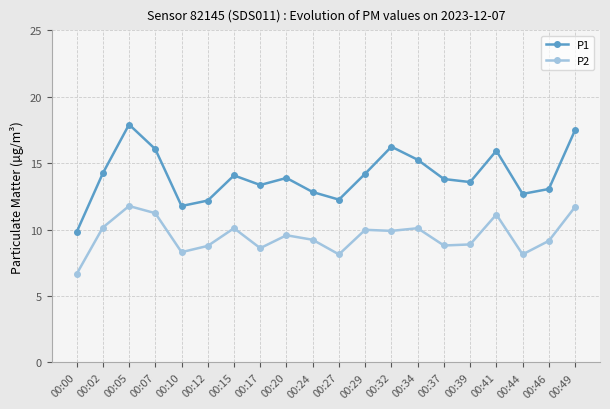

Which series has the largest total across all categories?

P1